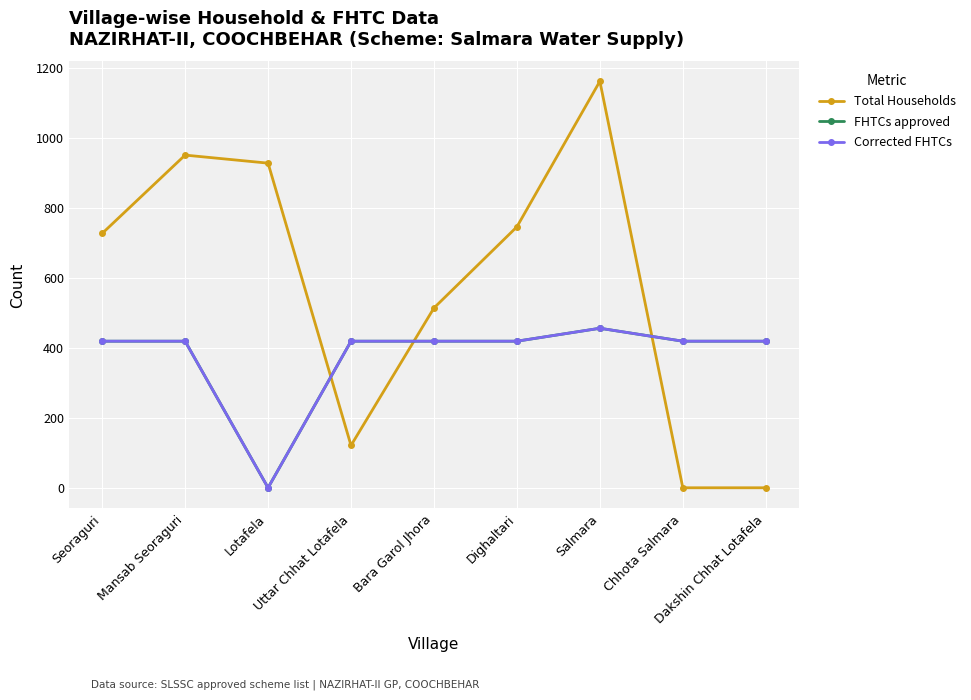

What is the difference between the FHTCs approved values at Lotafela and Bara Garol Jhora?

419